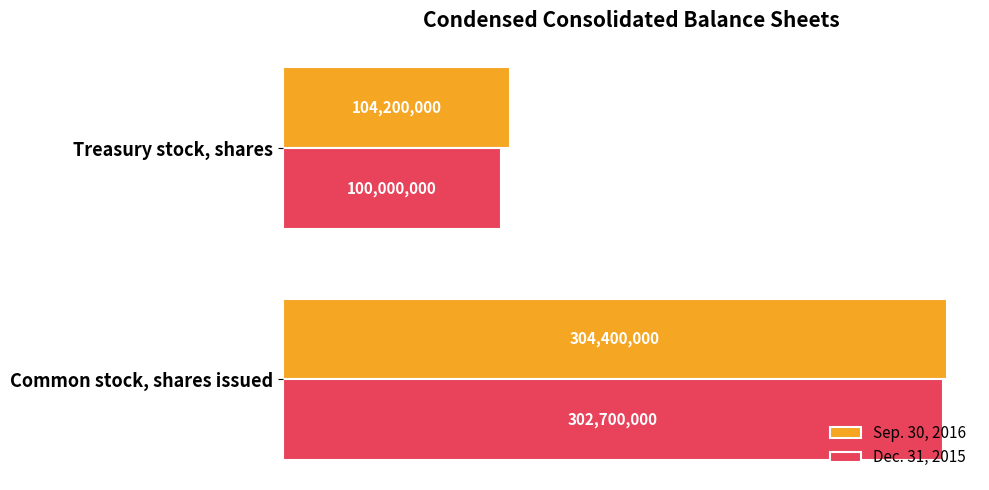

What is the difference between the maximum and minimum values in the Sep. 30, 2016 series?

200200000